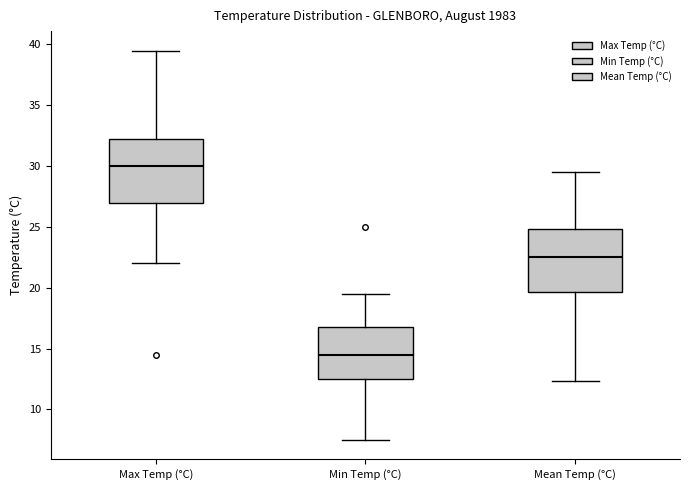

Which box has the highest median line?

Max Temp (°C)